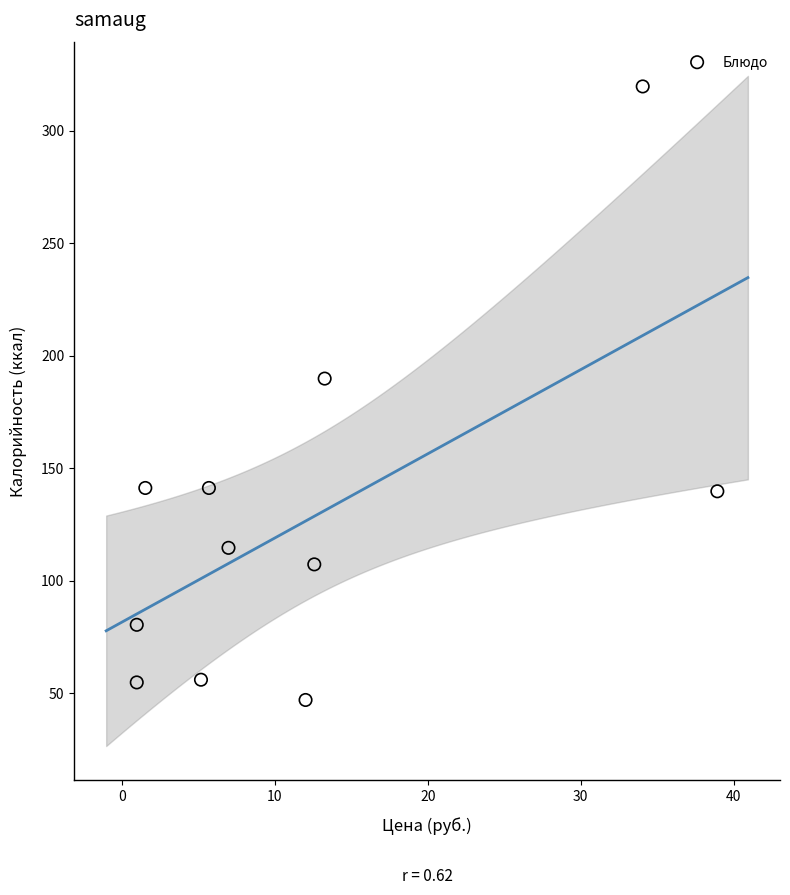

What is the range of X values (max minus min)?

38.0